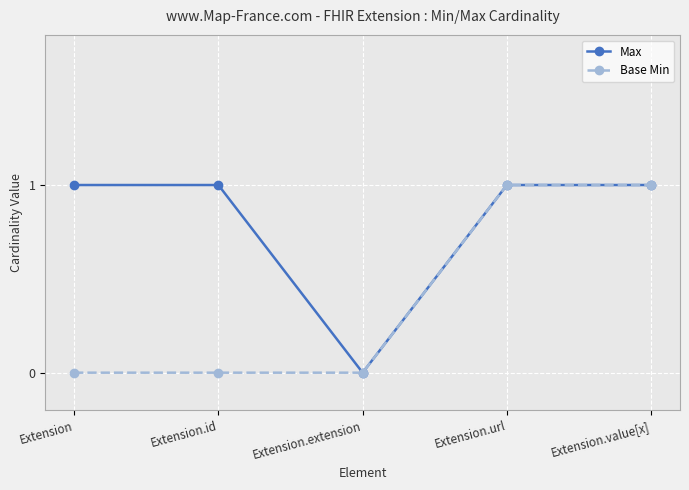

The Base Min series shows 0 at Extension.extension. True or false?

True